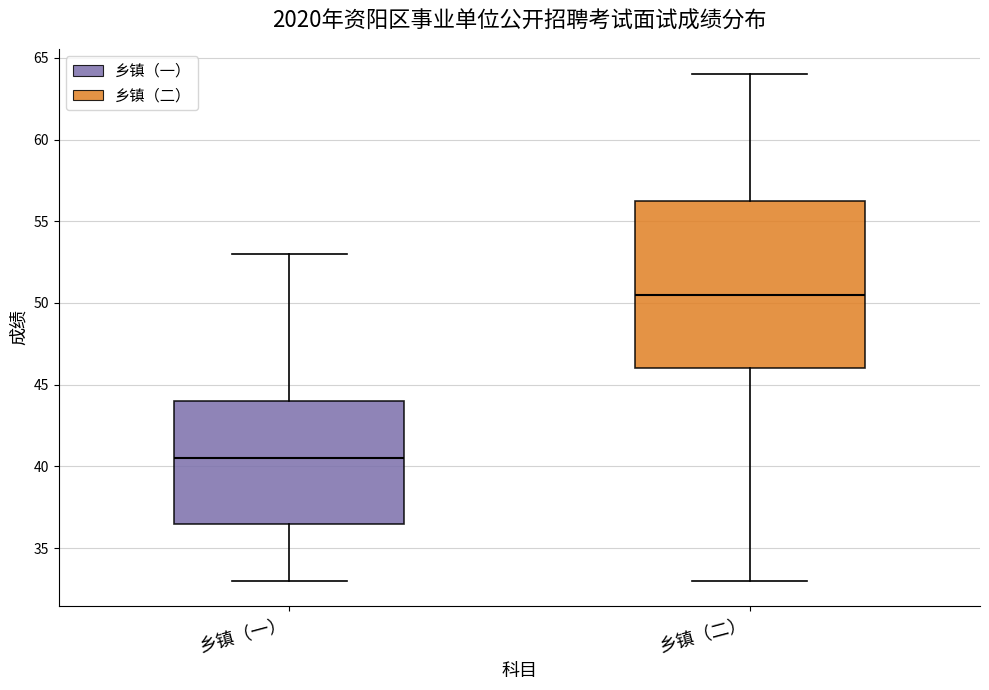

Which box has the lowest median line?

乡镇（一）